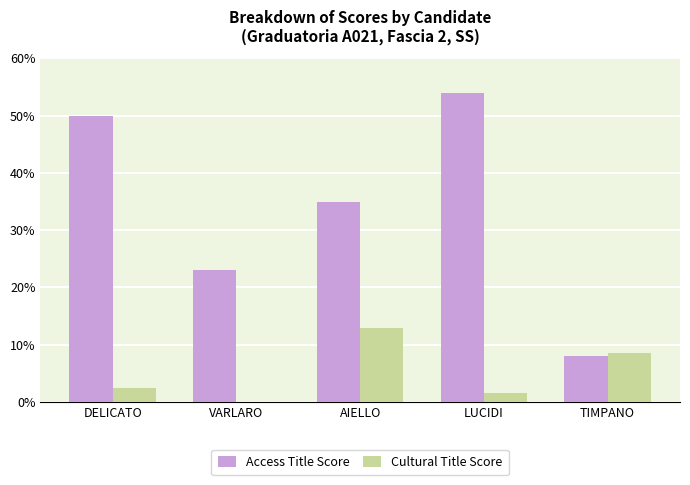

The value of Cultural Title Score at TIMPANO is 8.5. True or false?

True